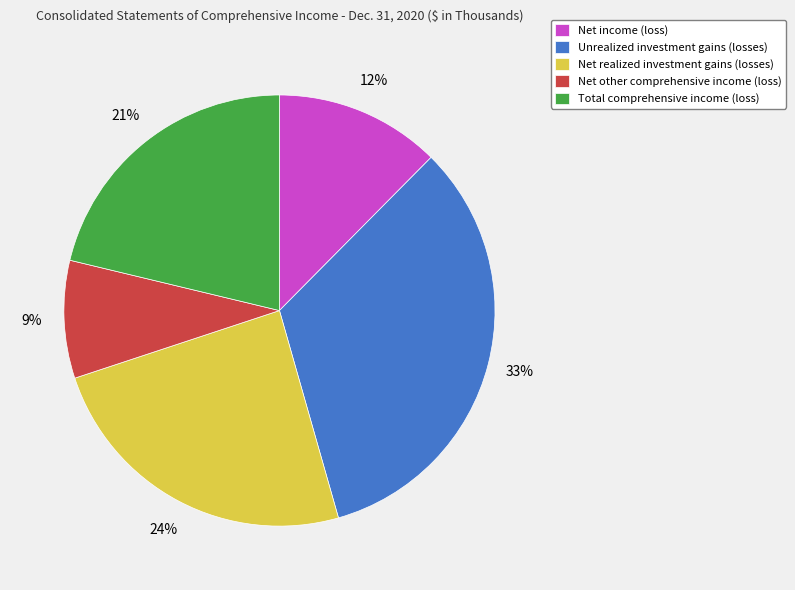

Does Total comprehensive income (loss) represent more than half of the total?

No